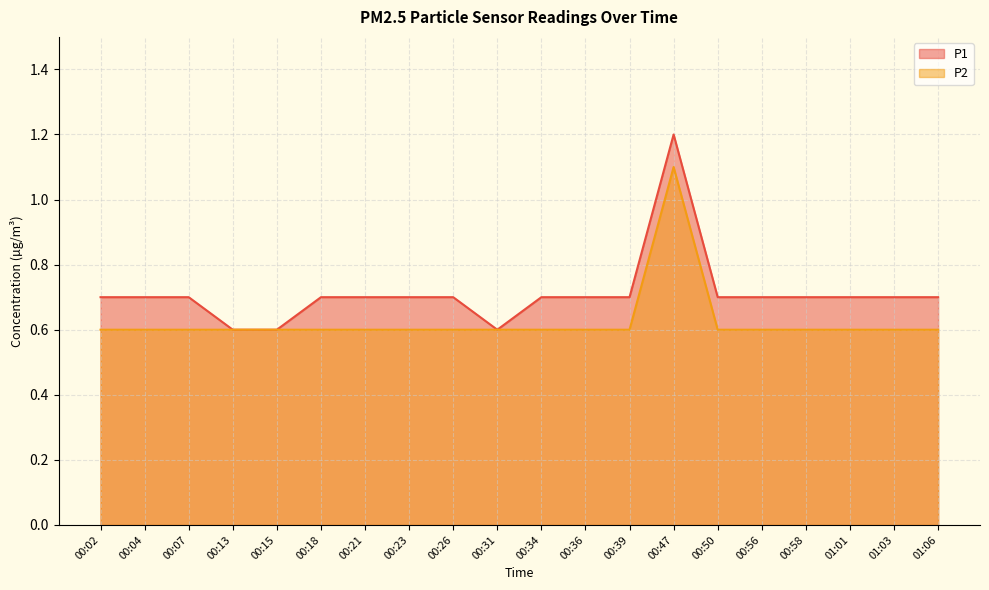

At 00:39, list the series in order from smallest to largest.

P2, P1